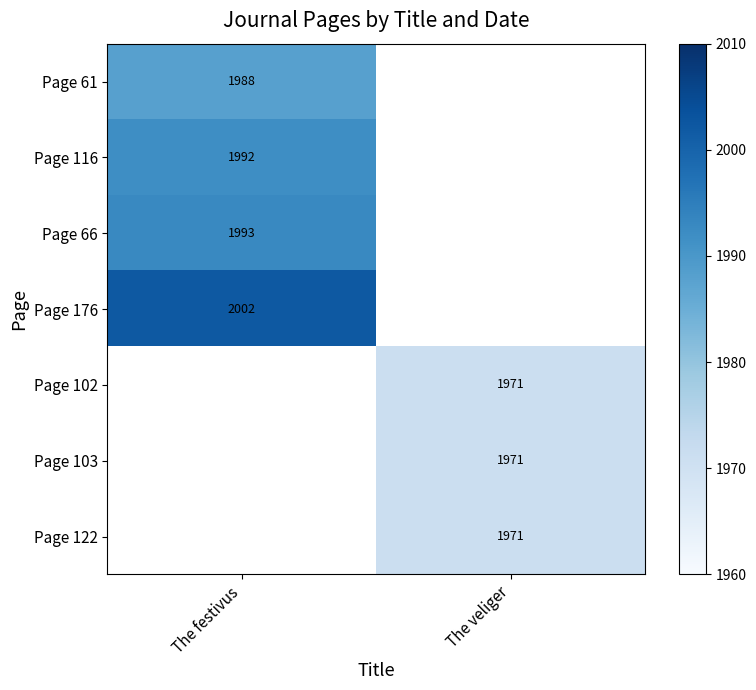

Is it true that Page 122 equals 1971 at The veliger?

True